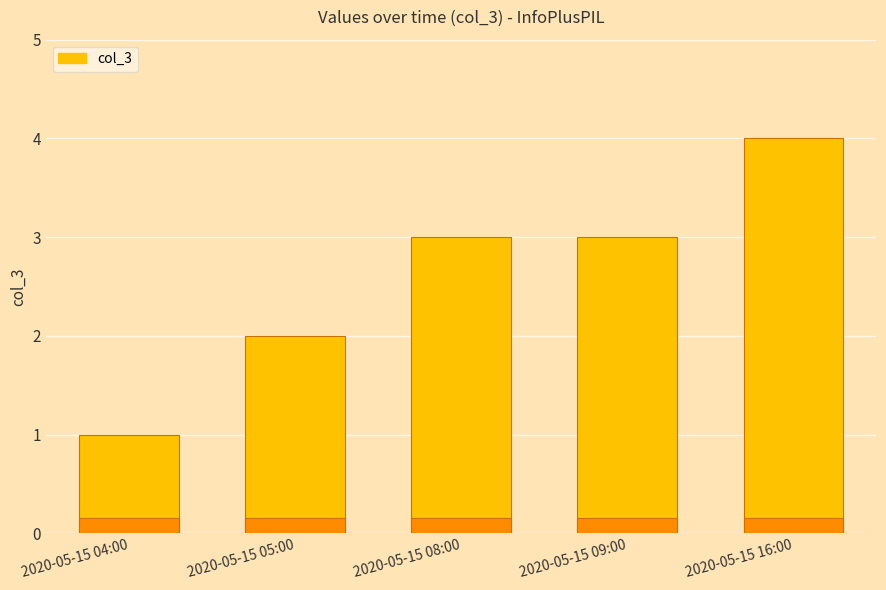

What is the maximum value shown in the chart?

4